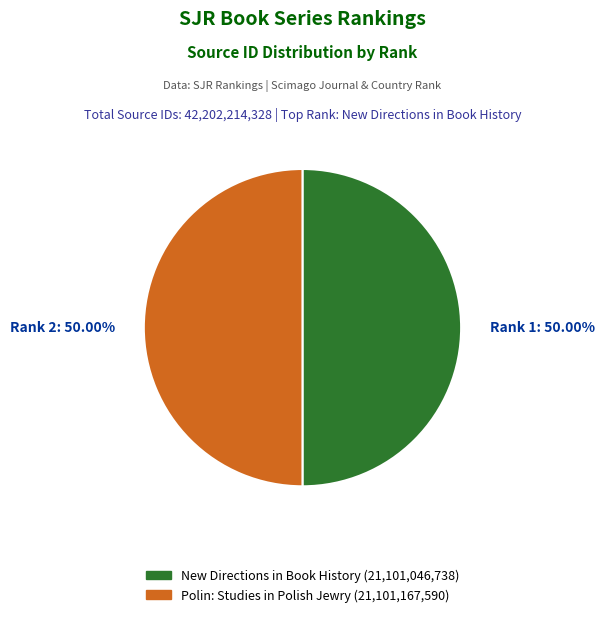

What is the ratio of the value at Rank 2 to the value at Rank 1?

1.0